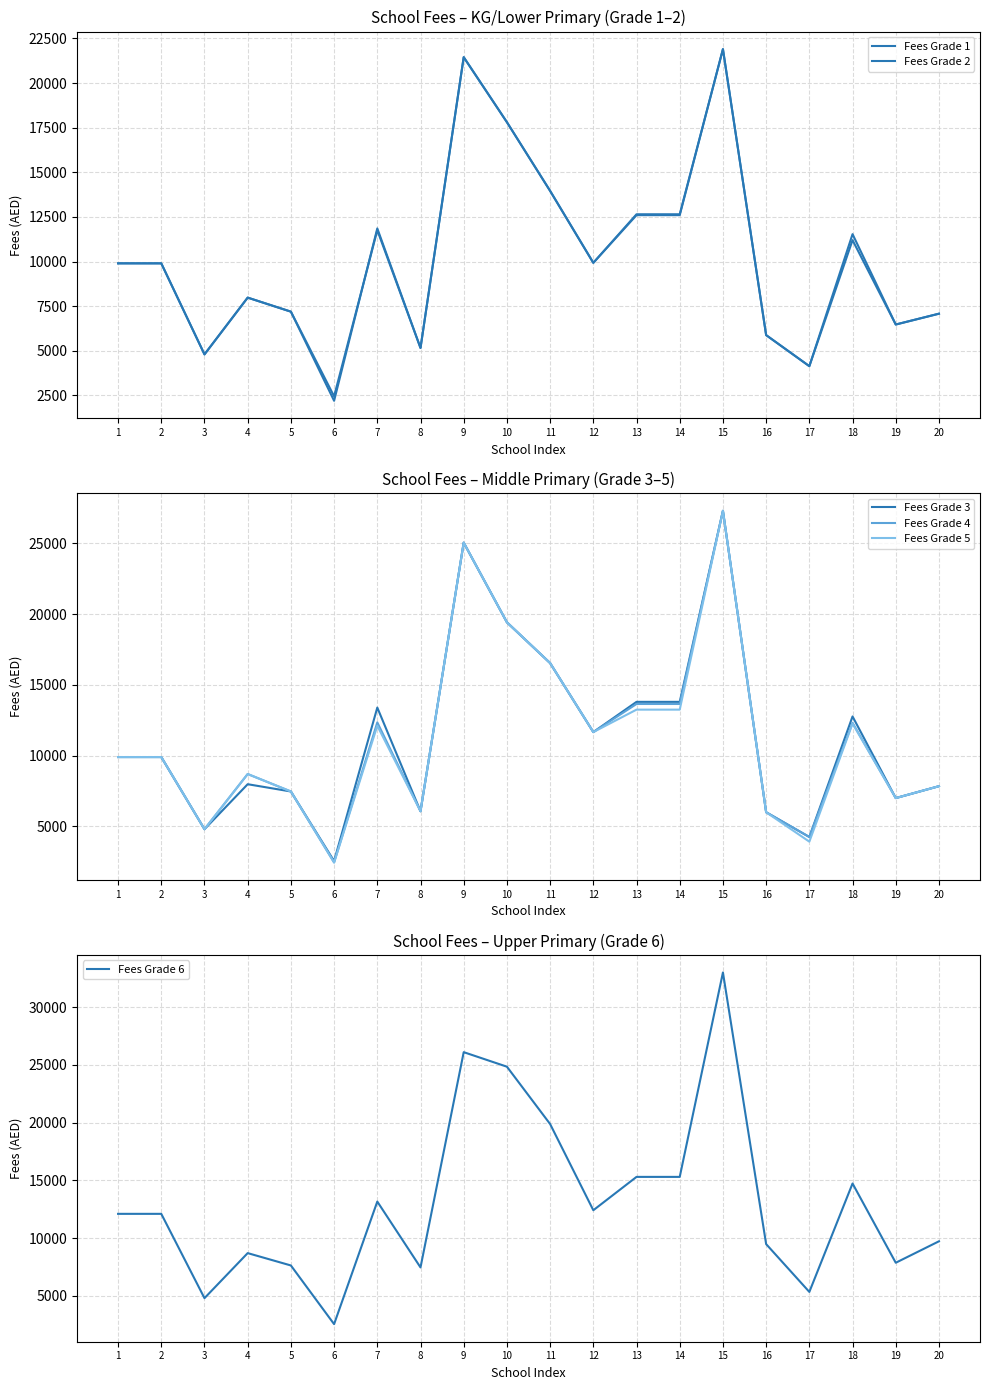

How many interior local peaks does the Fees Grade 3 series have?

5